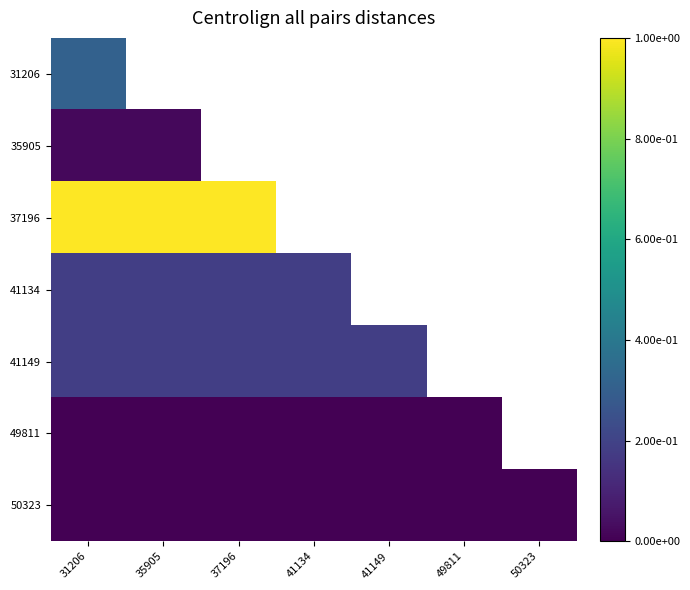

What is the total value across all series at 31206?

1.7